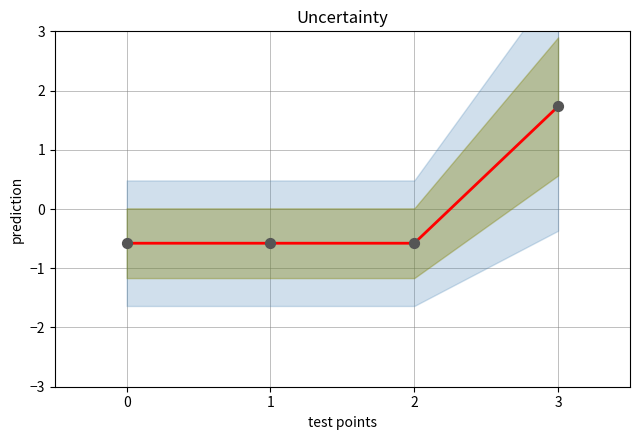

Which series reaches the minimum Y coordinate?

WoRMS ID